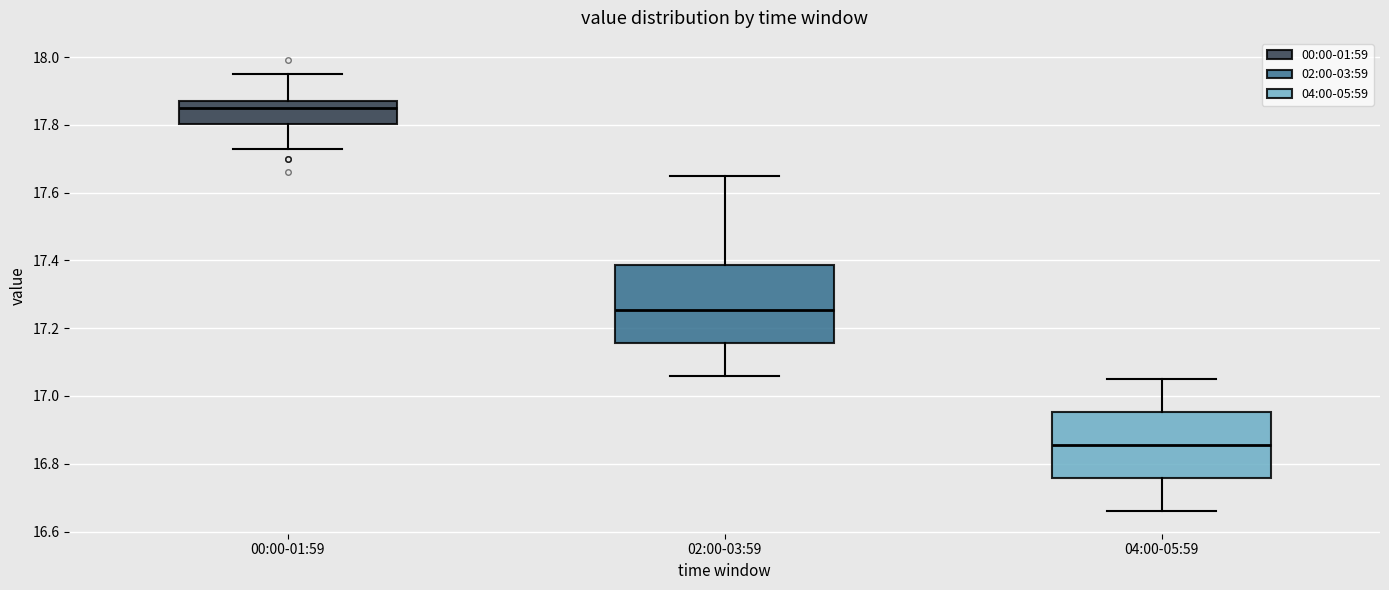

Which box is the tallest, from its lower edge to its upper edge?

02:00-03:59